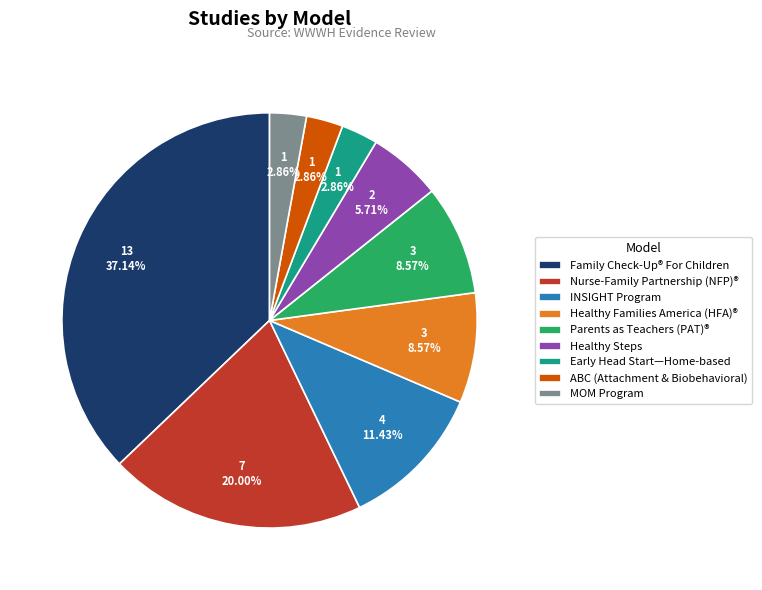

Does Nurse-Family Partnership (NFP)® account for over 50% of the chart?

No